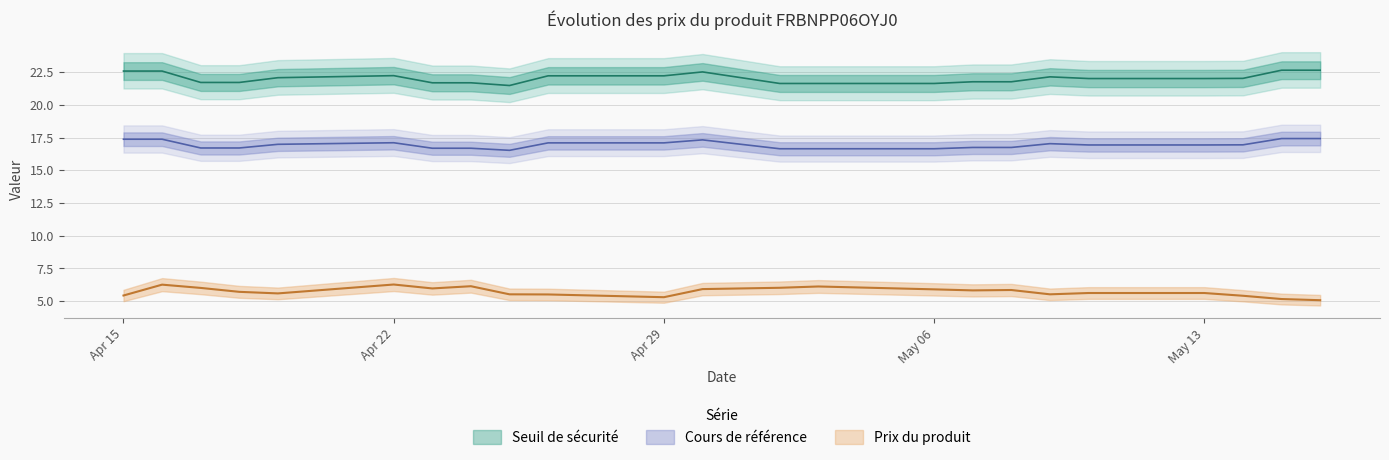

Which series has the largest range (max minus min)?

Prix du produit